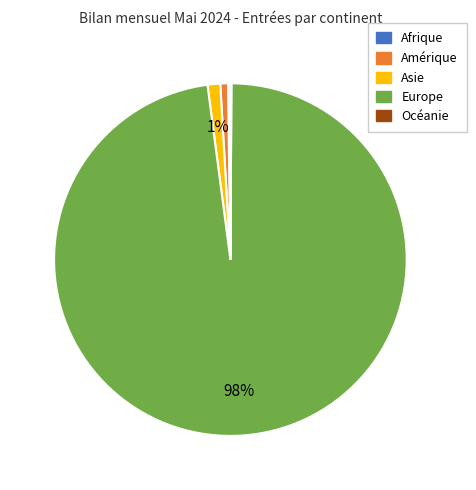

Is it true that Asie is 15% of the pie?

False